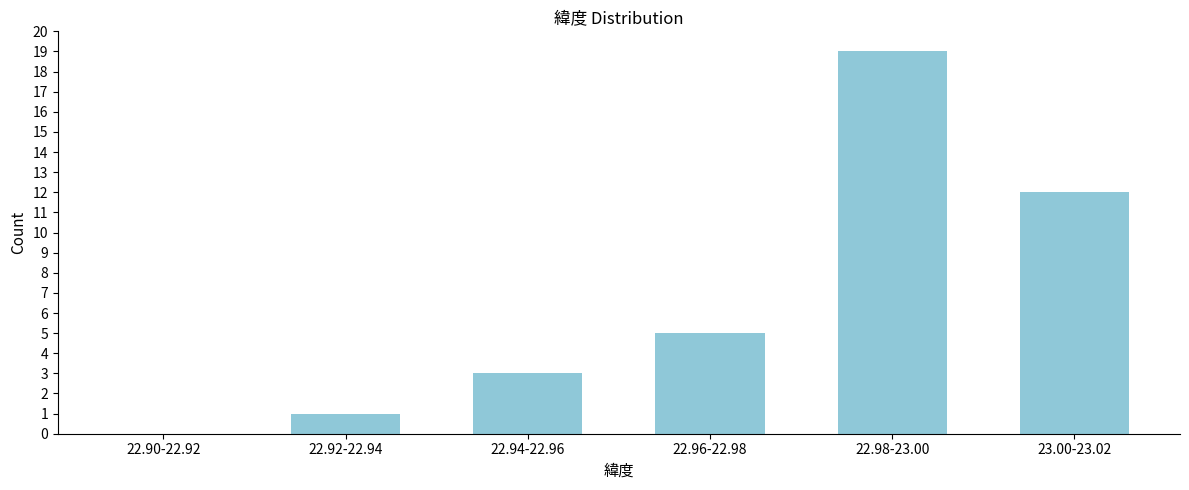

Reading left to right, list all the values displayed in this chart.

22.90-22.92=0	22.92-22.94=1	22.94-22.96=3	22.96-22.98=5	22.98-23.00=19	23.00-23.02=12